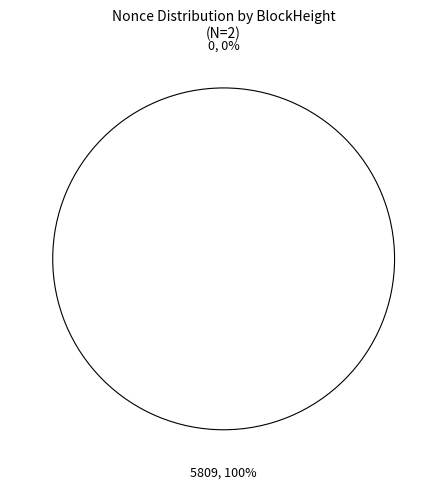

How many segments does this pie chart have?

2